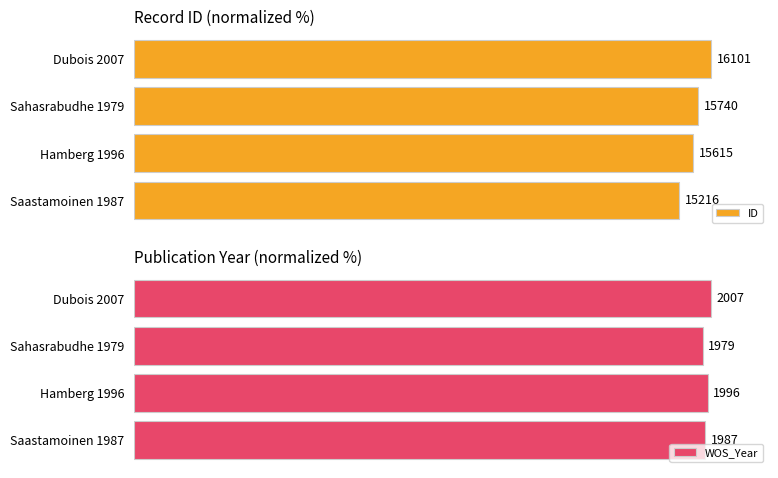

What is the maximum value shown in the chart?

100.0